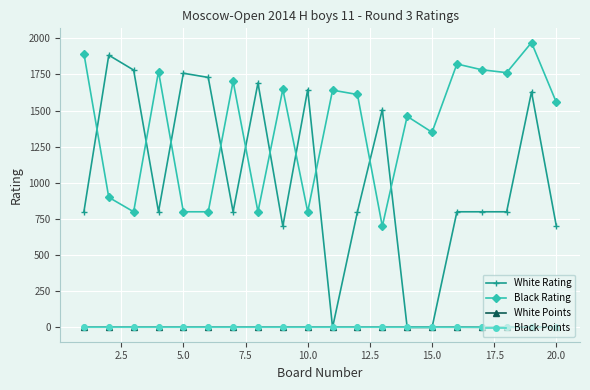

How many data points in White Rating are less than 800?

5